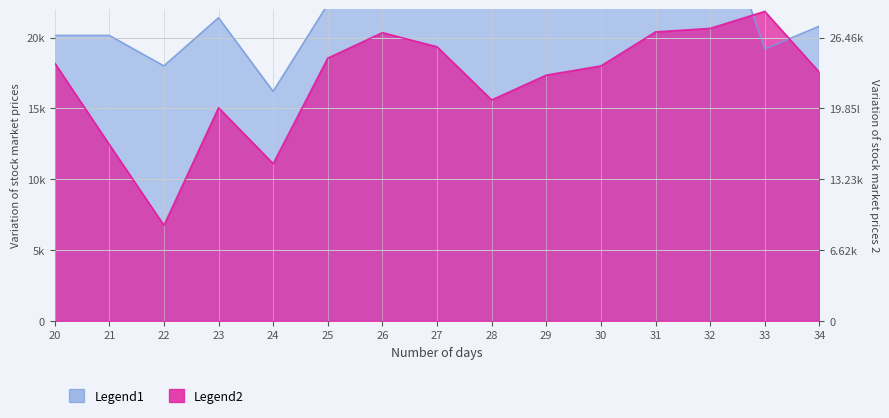

Which series has the widest spread of values?

Legend2